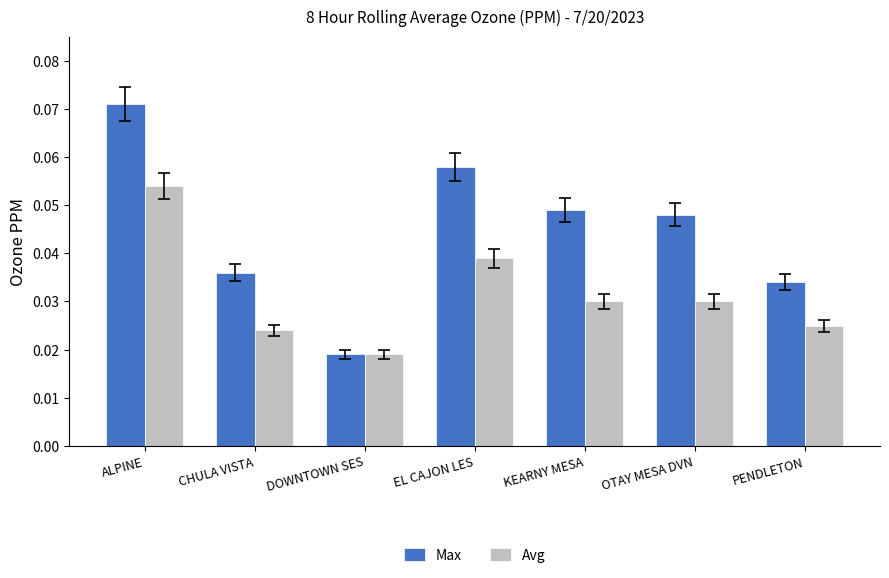

Are the bars grouped side by side (vs. stacked)?

Yes